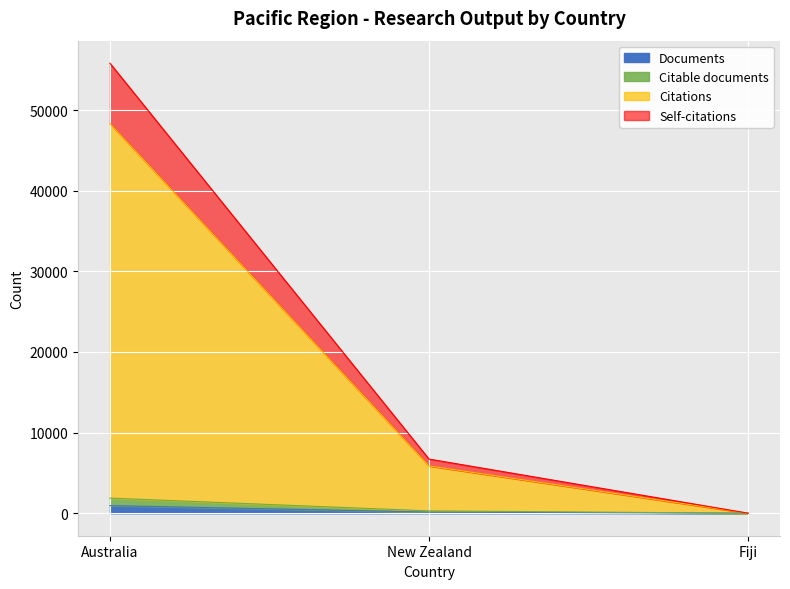

What is the difference between the maximum and minimum values in the Documents series?

944